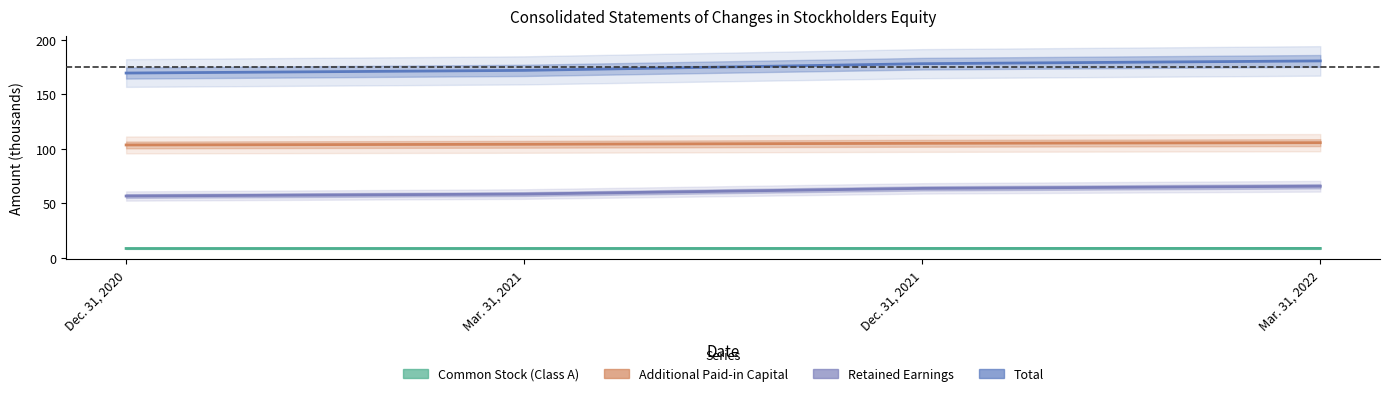

Rank the categories by Common Stock (Class A) value from lowest to highest.

Dec. 31, 2020, Mar. 31, 2021, Dec. 31, 2021, Mar. 31, 2022